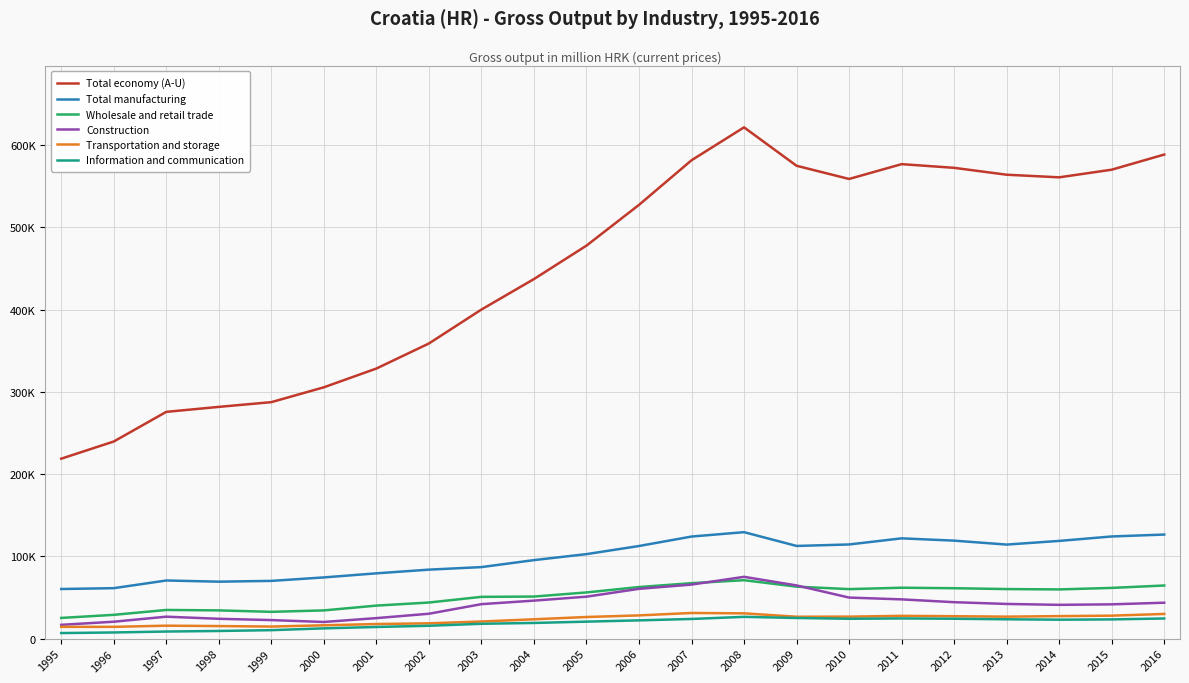

At which category is the sum across all series the highest?

2008